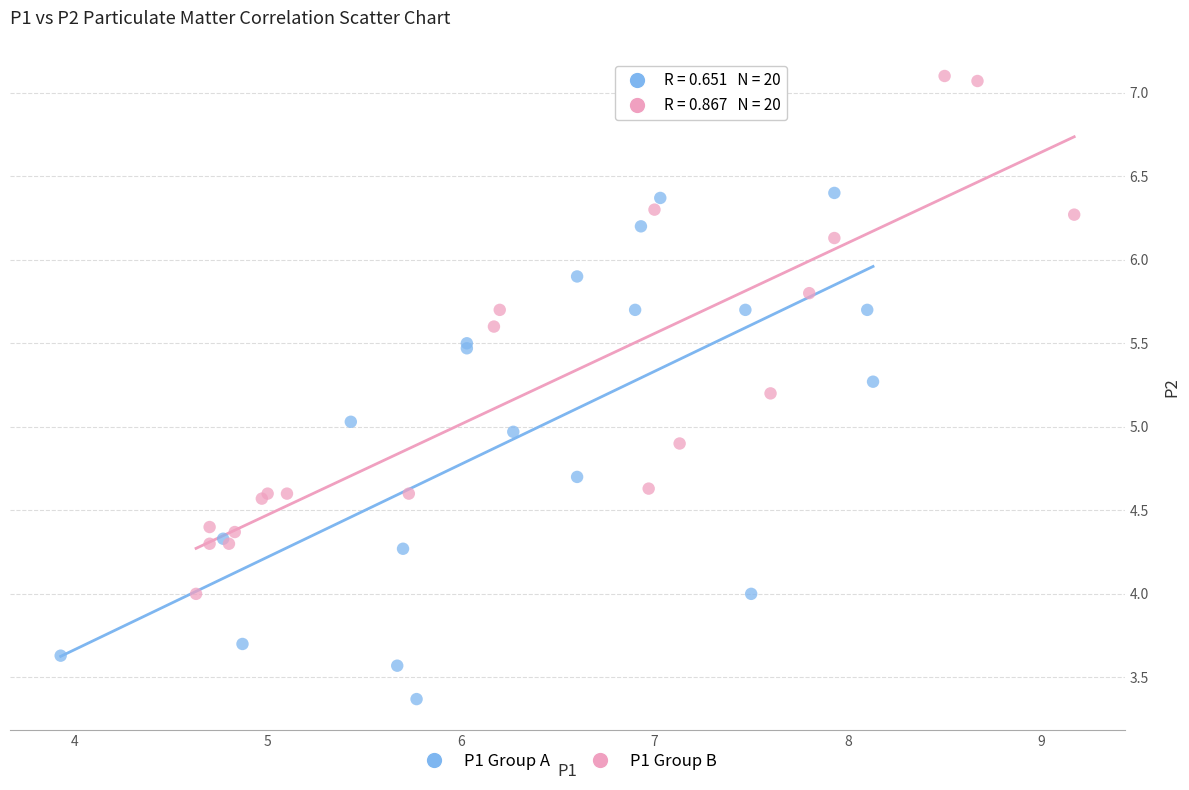

Which series contains the lowest Y value?

P1 Group A